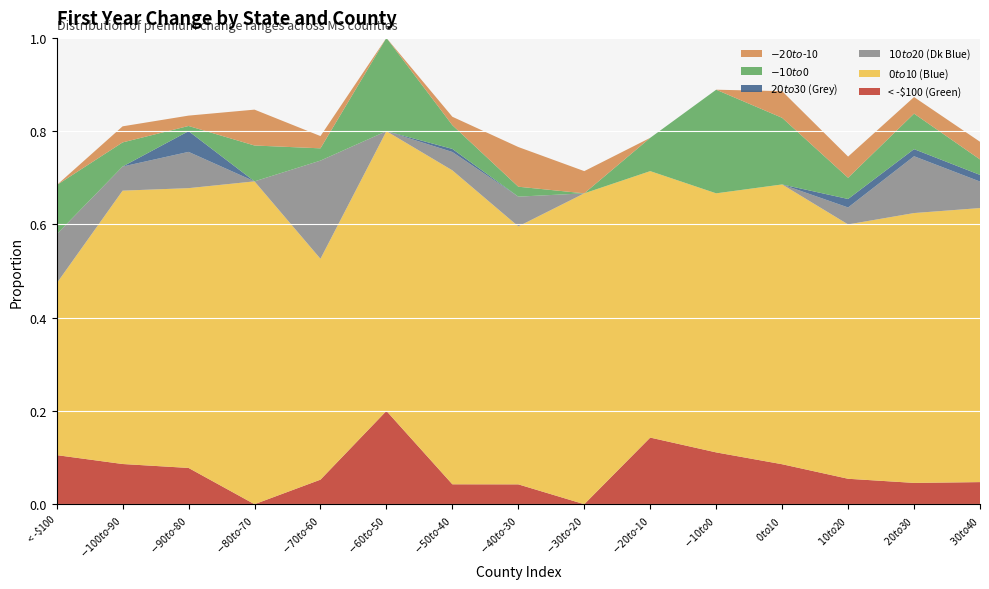

Reading left to right, what are all the values shown in this chart?

< -$100 (Green): < -$100=0.1	$-100 to $-90=0.1	$-90 to $-80=0.1	$-80 to $-70=0.0	$-70 to $-60=0.1	$-60 to $-50=0.2	$-50 to $-40=0.0	$-40 to $-30=0.0	$-30 to $-20=0.0	$-20 to $-10=0.1	$-10 to $0=0.1	$0 to $10=0.1	$10 to $20=0.1	$20 to $30=0.0	$30 to $40=0.0
$0 to $10 (Blue): < -$100=0.4	$-100 to $-90=0.6	$-90 to $-80=0.6	$-80 to $-70=0.7	$-70 to $-60=0.5	$-60 to $-50=0.6	$-50 to $-40=0.7	$-40 to $-30=0.6	$-30 to $-20=0.7	$-20 to $-10=0.6	$-10 to $0=0.6	$0 to $10=0.6	$10 to $20=0.5	$20 to $30=0.6	$30 to $40=0.6
$10 to $20 (Dk Blue): < -$100=0.1	$-100 to $-90=0.1	$-90 to $-80=0.1	$-80 to $-70=0.0	$-70 to $-60=0.2	$-60 to $-50=0.0	$-50 to $-40=0.0	$-40 to $-30=0.1	$-30 to $-20=0.0	$-20 to $-10=0.0	$-10 to $0=0.0	$0 to $10=0.0	$10 to $20=0.0	$20 to $30=0.1	$30 to $40=0.1
$20 to $30 (Grey): < -$100=0.0	$-100 to $-90=0.0	$-90 to $-80=0.0	$-80 to $-70=0.0	$-70 to $-60=0.0	$-60 to $-50=0.0	$-50 to $-40=0.0	$-40 to $-30=0.0	$-30 to $-20=0.0	$-20 to $-10=0.0	$-10 to $0=0.0	$0 to $10=0.0	$10 to $20=0.0	$20 to $30=0.0	$30 to $40=0.0
$-10 to $0: < -$100=0.1	$-100 to $-90=0.1	$-90 to $-80=0.0	$-80 to $-70=0.1	$-70 to $-60=0.0	$-60 to $-50=0.2	$-50 to $-40=0.1	$-40 to $-30=0.0	$-30 to $-20=0.0	$-20 to $-10=0.1	$-10 to $0=0.2	$0 to $10=0.1	$10 to $20=0.0	$20 to $30=0.1	$30 to $40=0.0
$-20 to $-10: < -$100=0.0	$-100 to $-90=0.0	$-90 to $-80=0.0	$-80 to $-70=0.1	$-70 to $-60=0.0	$-60 to $-50=0.0	$-50 to $-40=0.0	$-40 to $-30=0.1	$-30 to $-20=0.0	$-20 to $-10=0.0	$-10 to $0=0.0	$0 to $10=0.1	$10 to $20=0.0	$20 to $30=0.0	$30 to $40=0.0